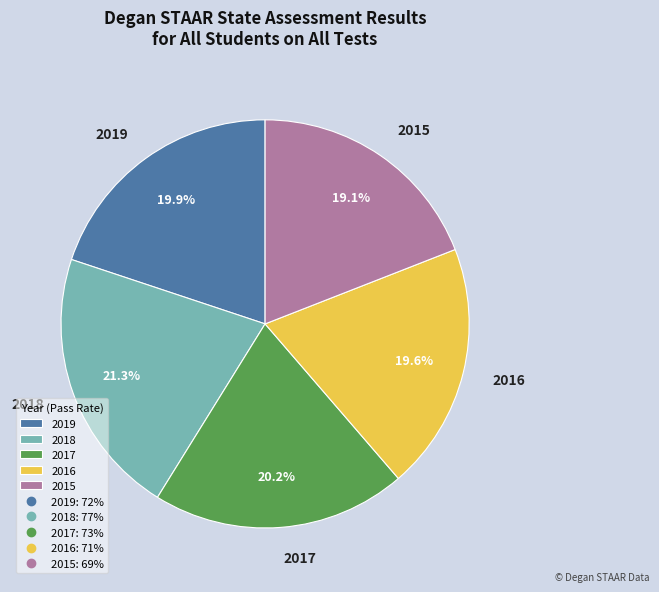

What percentage is the 2016 slice, to the nearest percent?

20%